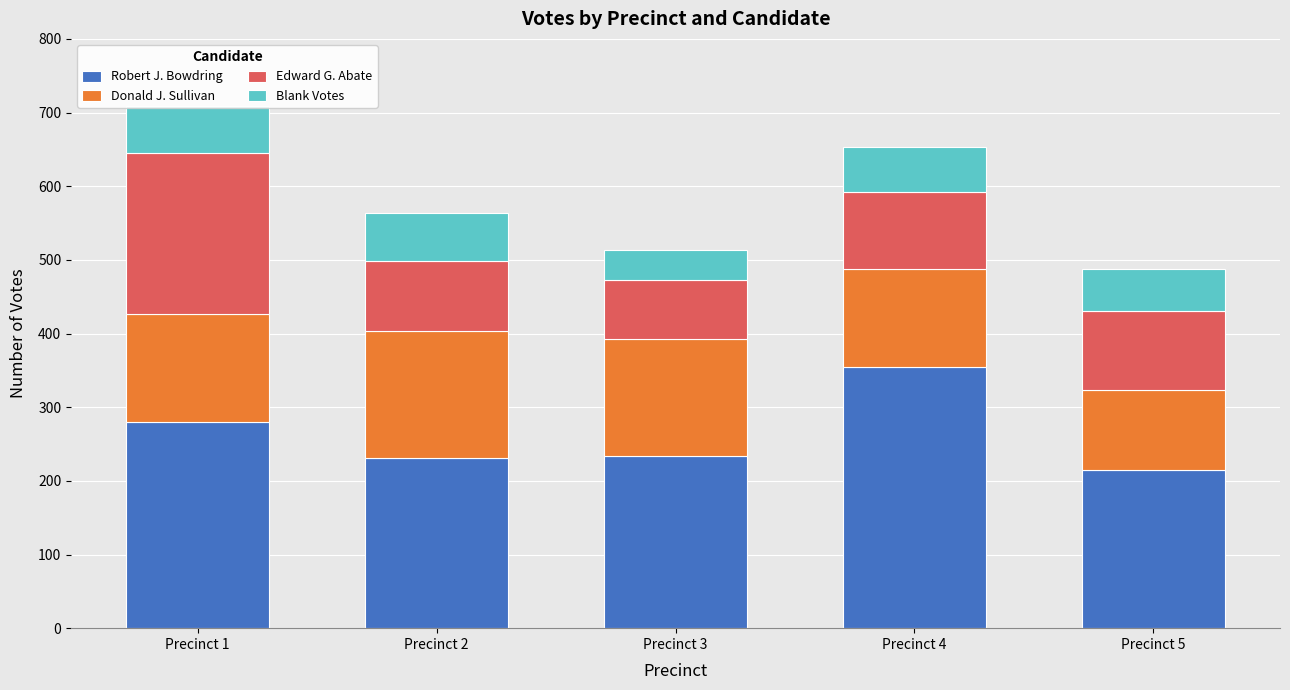

What is the difference between the Robert J. Bowdring values at Precinct 4 and Precinct 1?

74